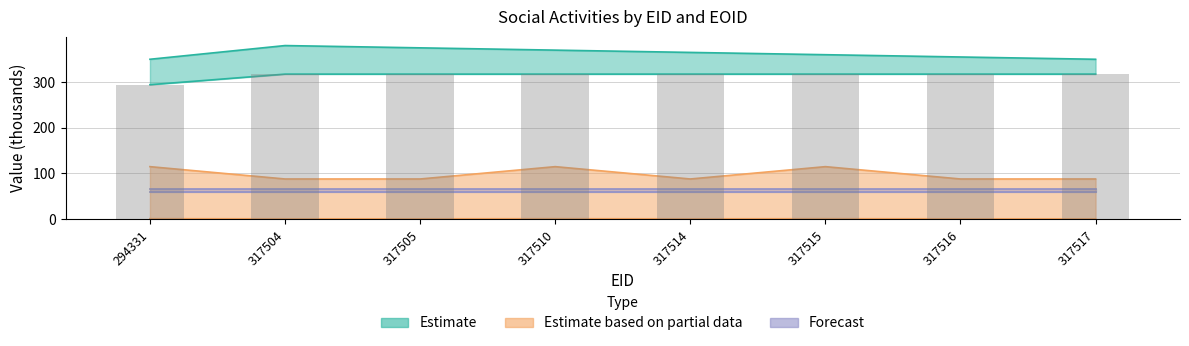

Between 317505 and 317510, which series saw the biggest shift?

Estimate based on partial data